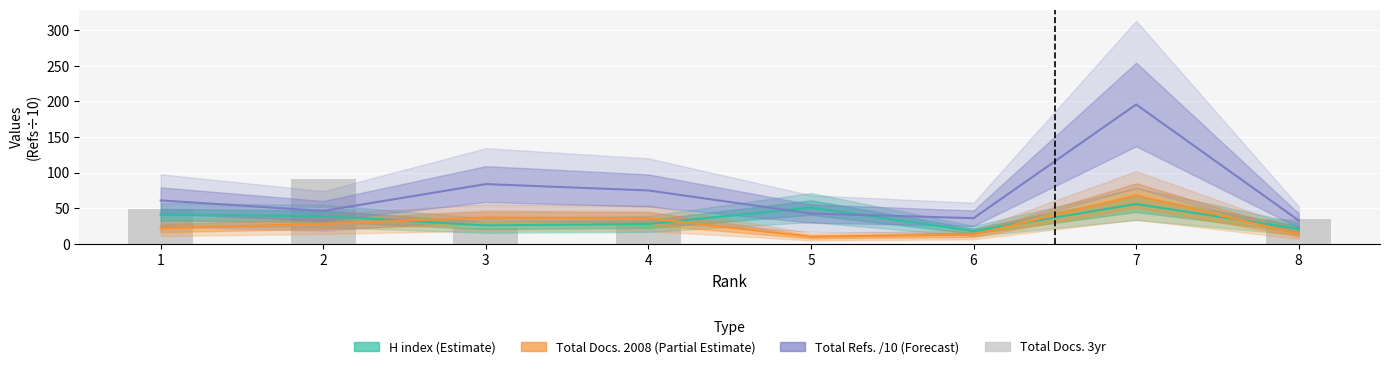

What is the maximum value for Total Docs. 3yr?

91.0